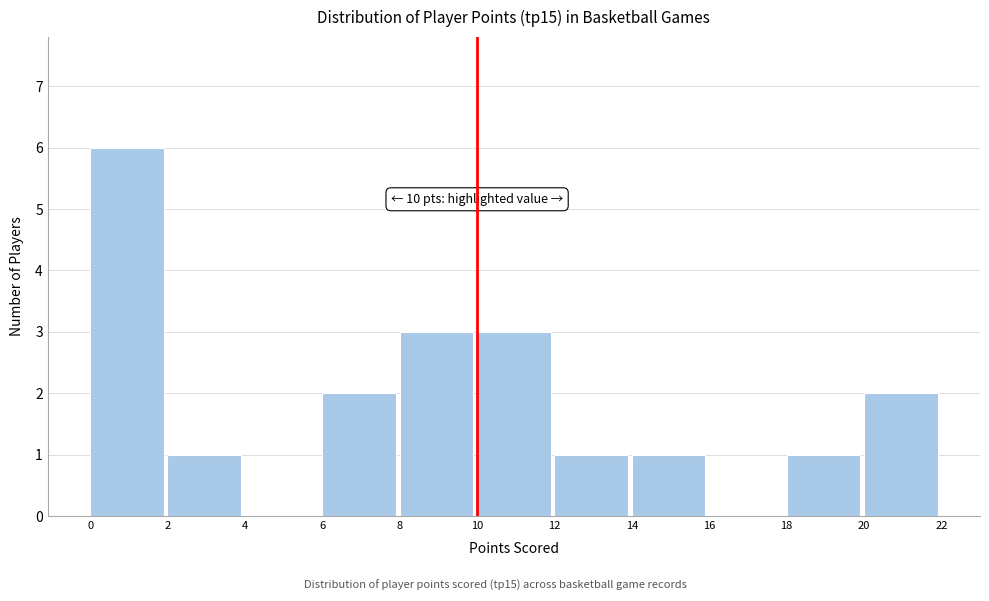

Over which range of the x-axis is the bar tallest?

0 to 2